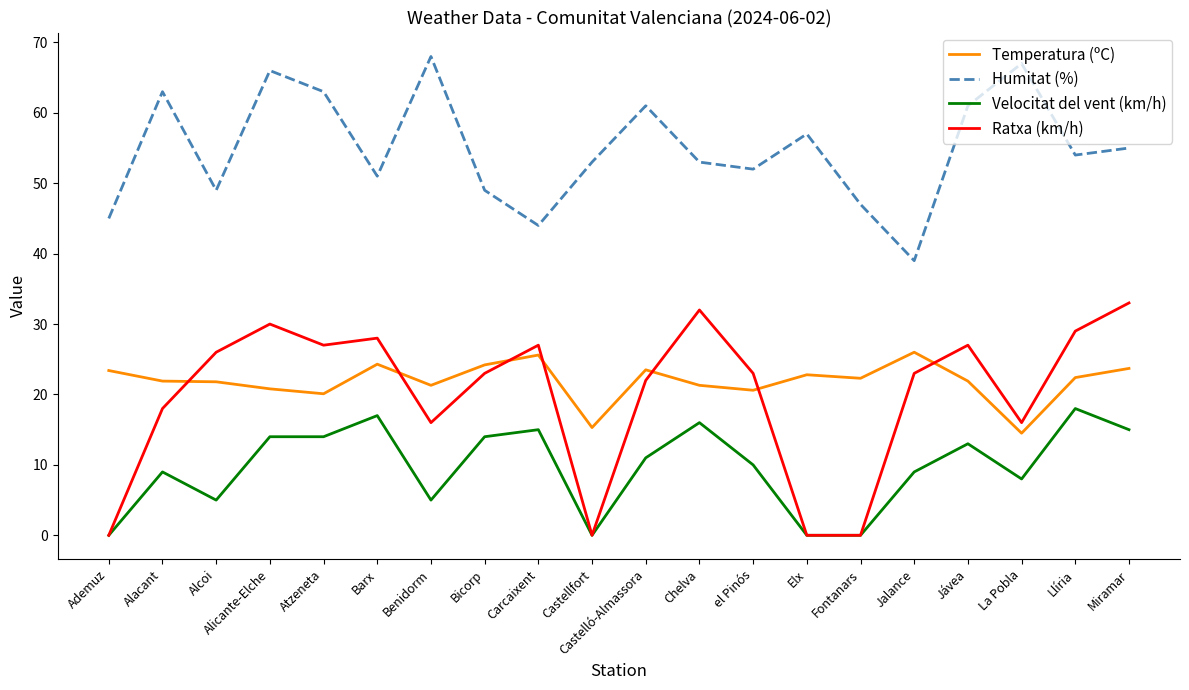

What is the greatest value displayed?

68.0